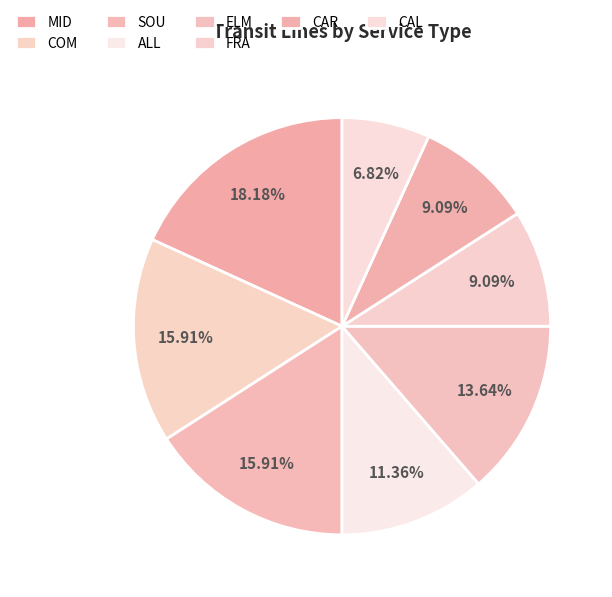

How many slices are in this pie chart?

8